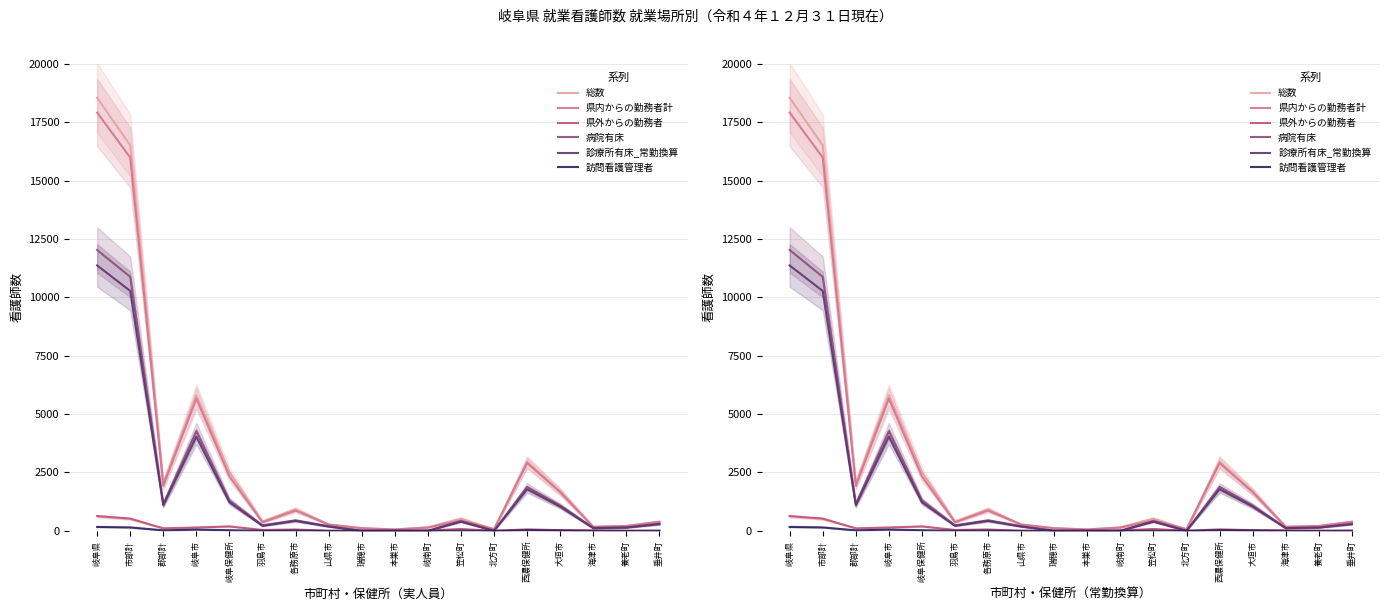

Where is the first local maximum for 診療所有床_常勤換算?

岐阜市